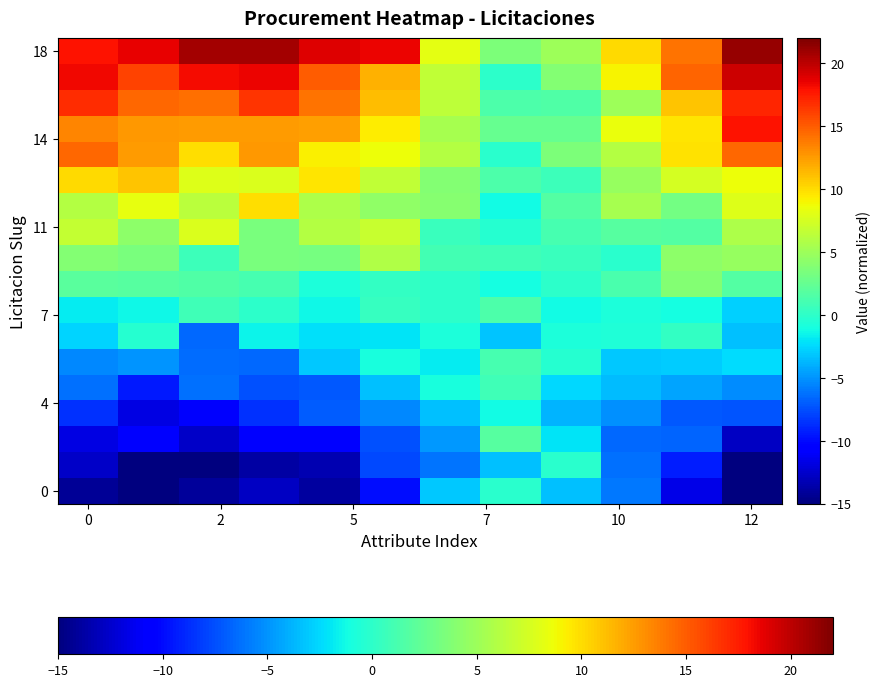

Count the number of categories in the chart.

12